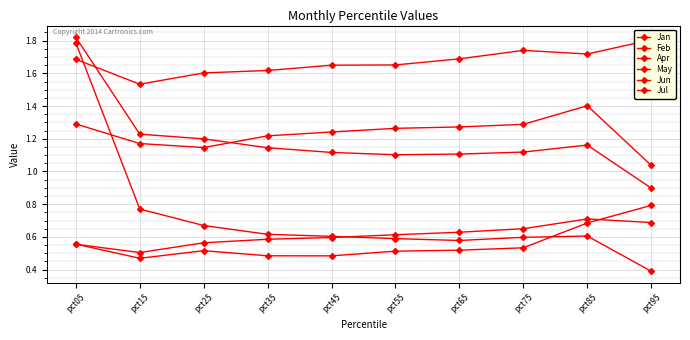

At which category is the sum across all series the highest?

pct05